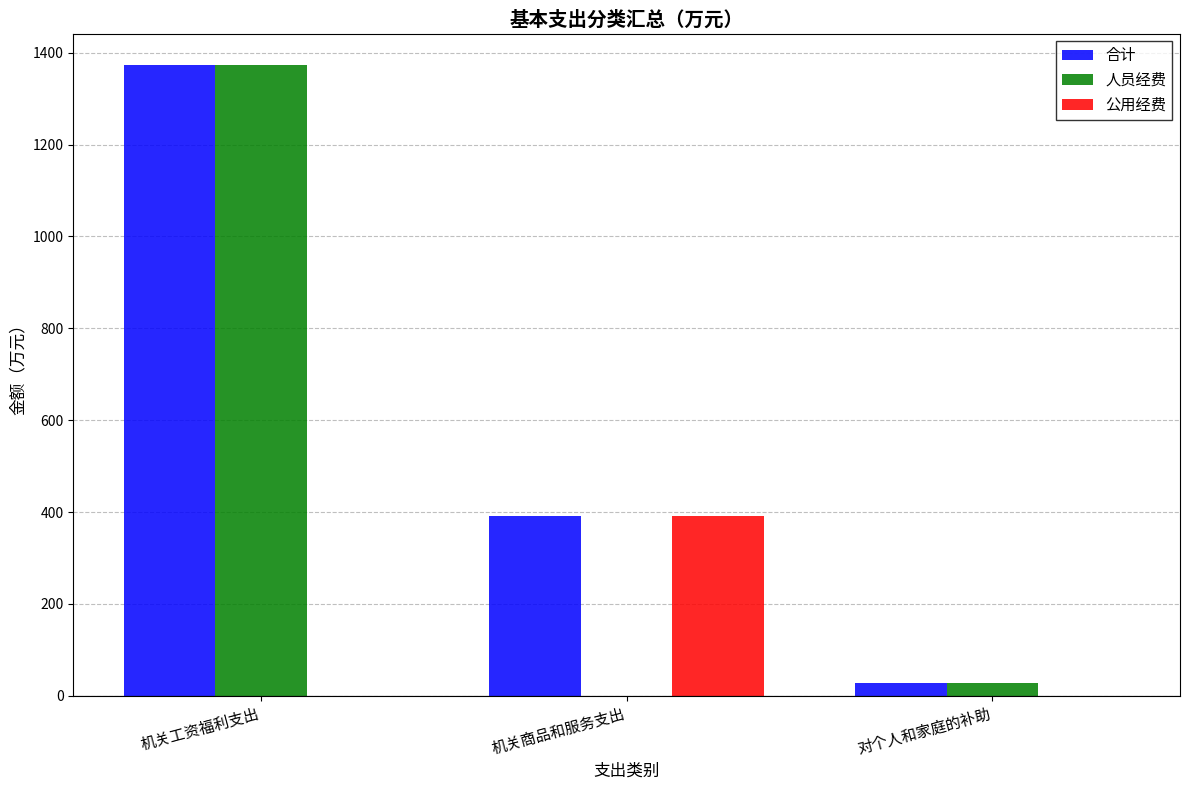

At which category does the chart reach its peak across all series?

机关工资福利支出